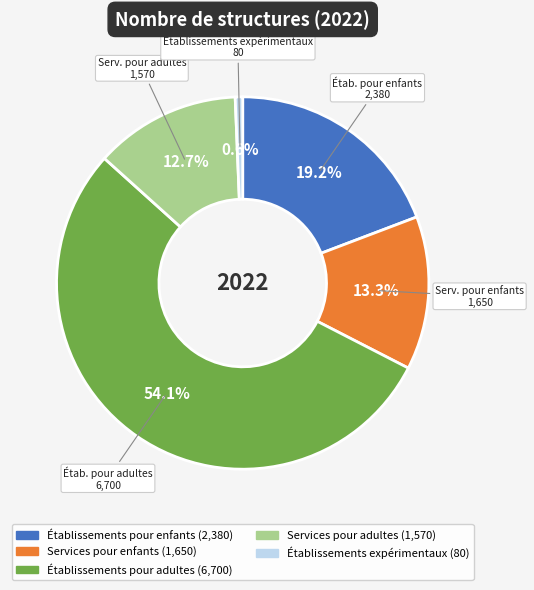

Is there any slice that represents more than half of the pie?

Yes